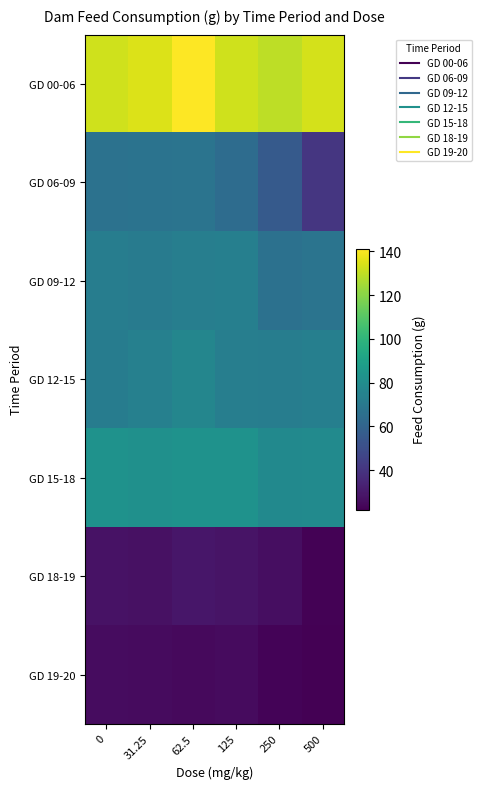

Count the number of categories in the chart.

6